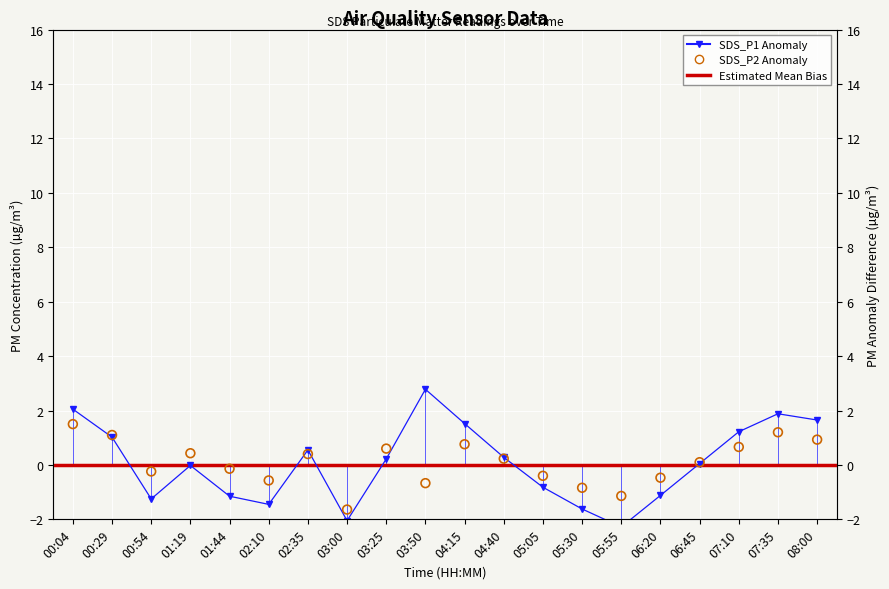

Which series has the largest total across all categories?

SDS_P2